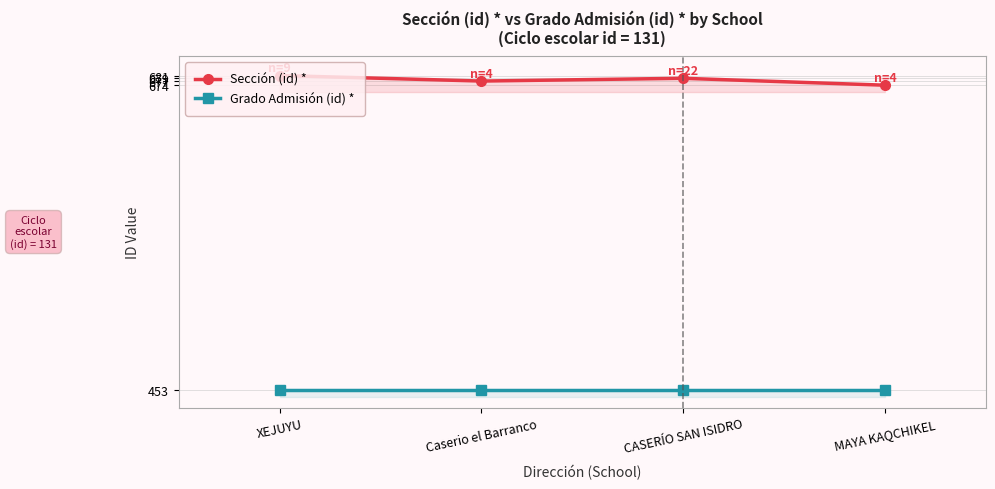

Which series has the largest range (max minus min)?

Sección (id) *